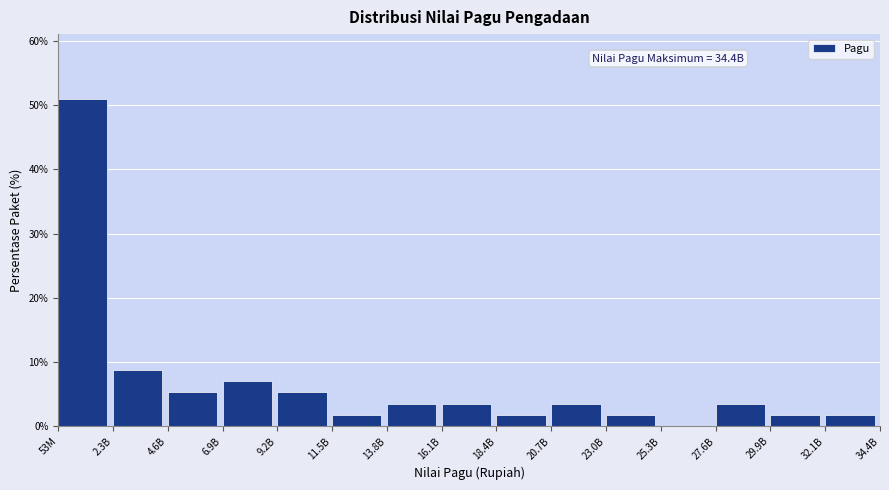

Reading left to right, extract all data points from this chart.

53M=50.9	2.3B=8.8	4.6B=5.3	6.9B=7.0	9.2B=5.3	11.5B=1.8	13.8B=3.5	16.1B=3.5	18.4B=1.8	20.7B=3.5	23.0B=1.8	25.3B=0.0	27.6B=3.5	29.9B=1.8	32.1B=1.8